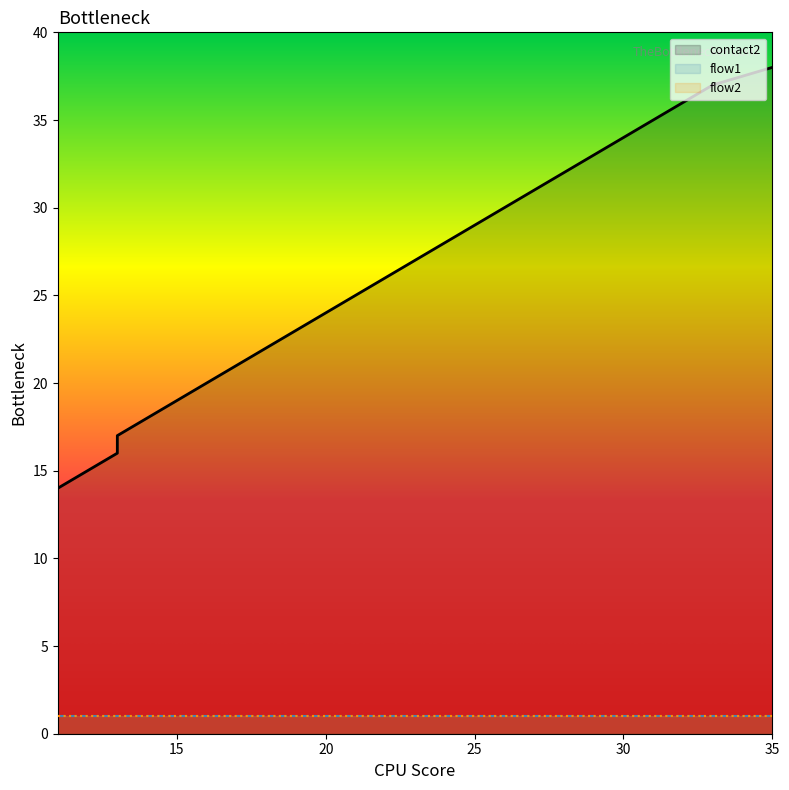

Reading left to right, what are all the values shown in this chart?

contact2: 11=14	12=15	13=16	13=17	14=18	15=19	16=20	17=21	18=22	19=23	20=24	21=25	22=26	23=27	24=28	25=29	26=30	27=31	28=32	29=33	30=34	31=35	32=36	33=37	35=38
flow1: 11=1	12=1	13=1	13=1	14=1	15=1	16=1	17=1	18=1	19=1	20=1	21=1	22=1	23=1	24=1	25=1	26=1	27=1	28=1	29=1	30=1	31=1	32=1	33=1	35=1
flow2: 11=1	12=1	13=1	13=1	14=1	15=1	16=1	17=1	18=1	19=1	20=1	21=1	22=1	23=1	24=1	25=1	26=1	27=1	28=1	29=1	30=1	31=1	32=1	33=1	35=1